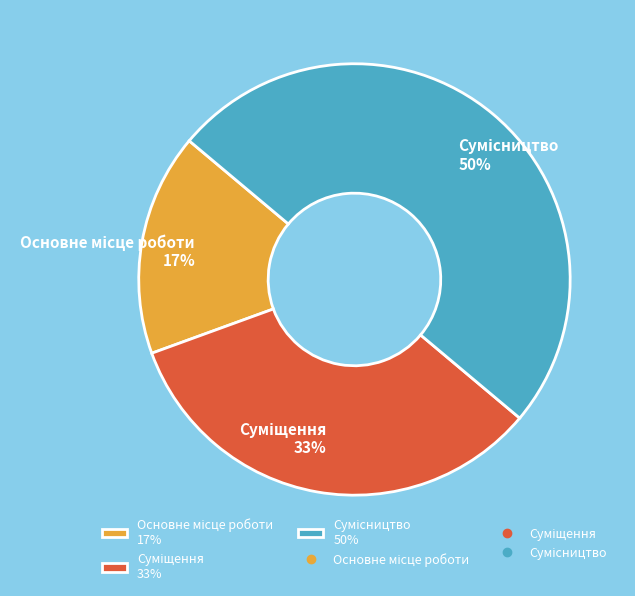

To the nearest percent, what is the difference between the largest and smallest slice percentages?

33%